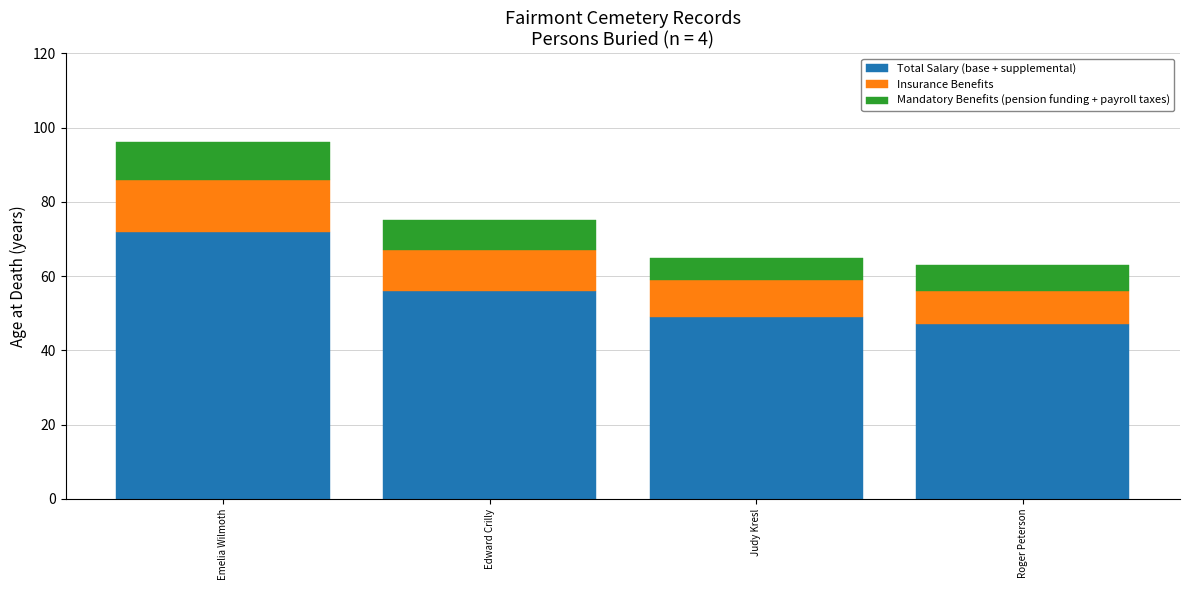

The value of Total Salary (base + supplemental) at Edward Crilly is 35. True or false?

False